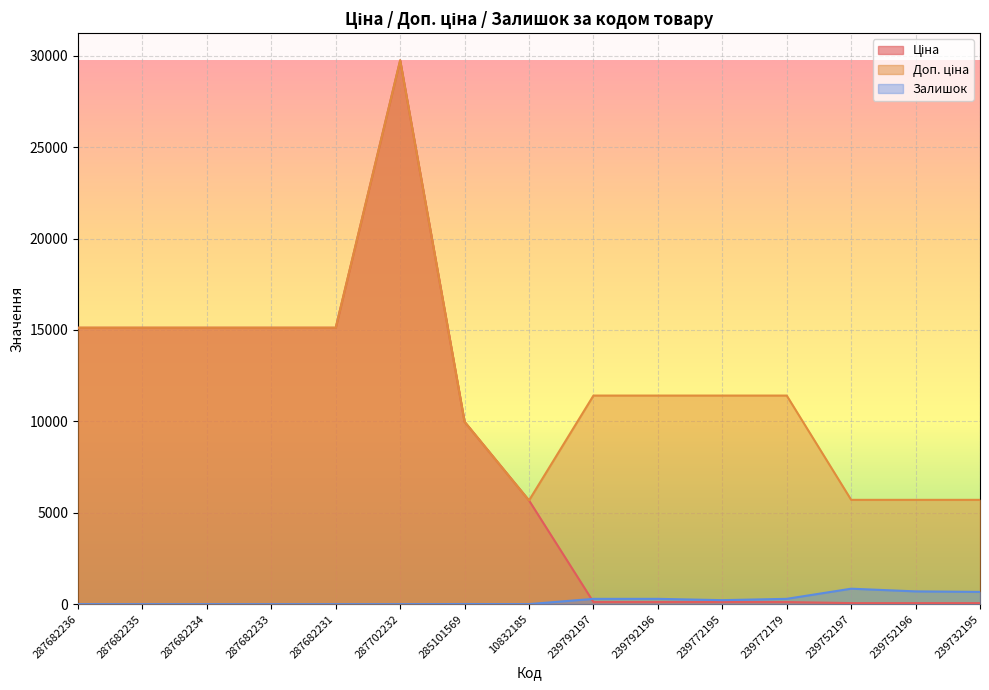

Which has a higher value, 239752196 or 287682233?

287682233